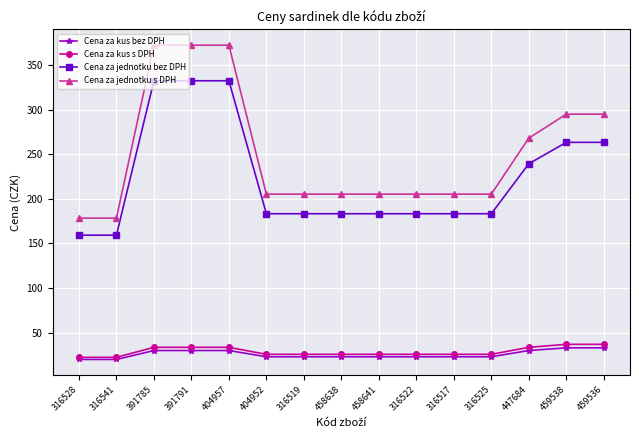

What is the label of the 12th point from the right?

391791